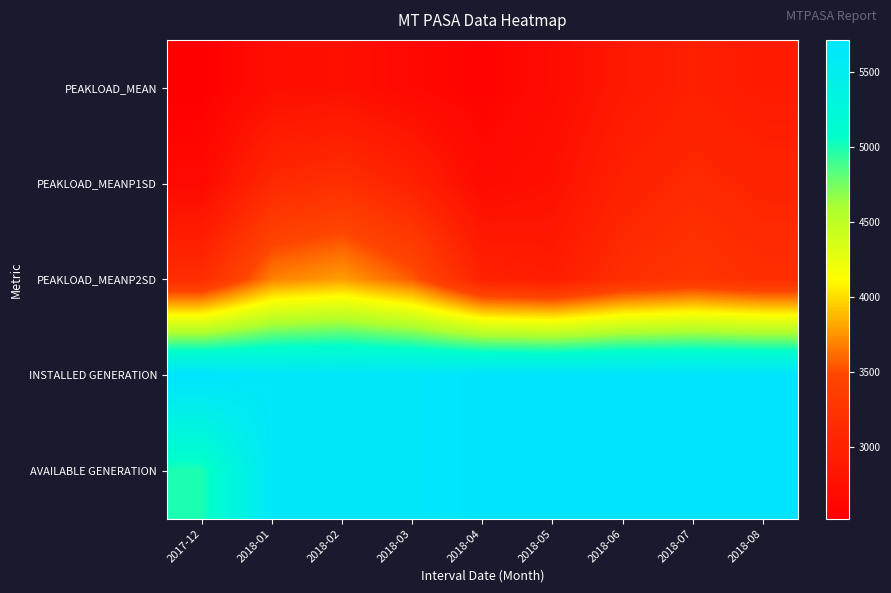

Rank the series at 2018-04 from highest to lowest value.

INSTALLED GENERATION, AVAILABLE GENERATION, PEAKLOAD_MEANP2SD, PEAKLOAD_MEANP1SD, PEAKLOAD_MEAN